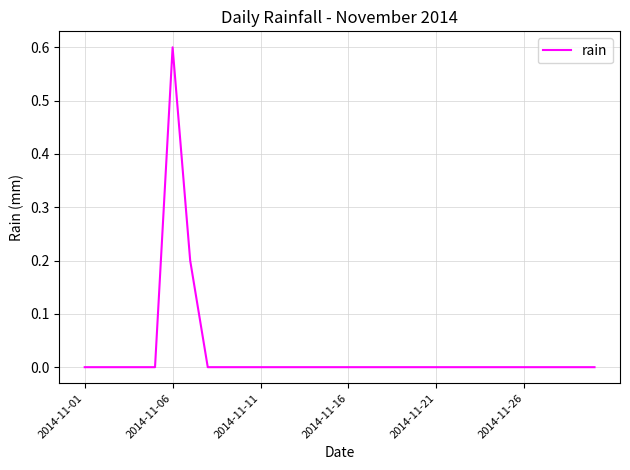

What is the difference between the maximum and minimum values?

0.6